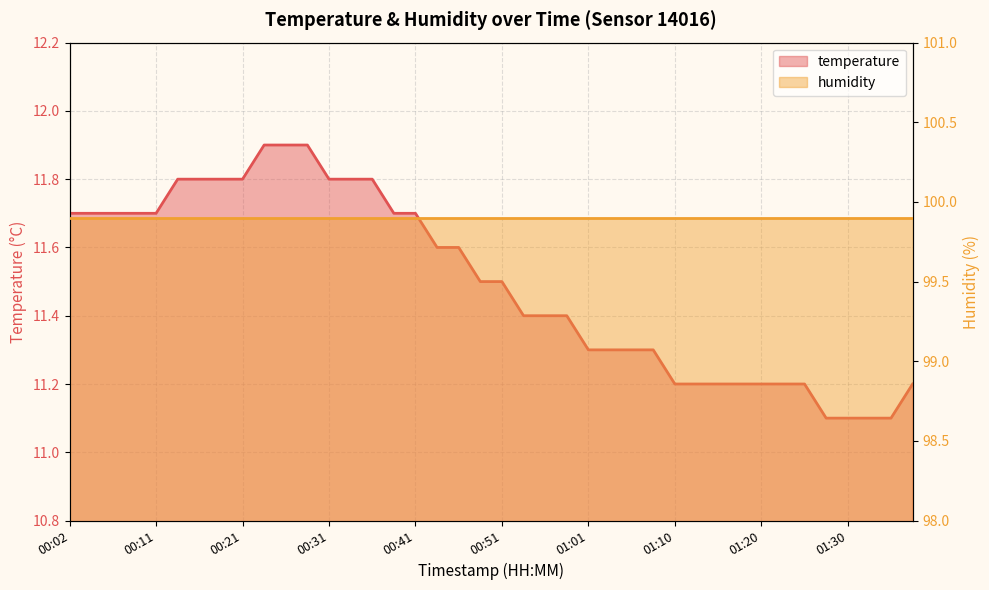

At which category does the chart reach its minimum across all series?

01:28